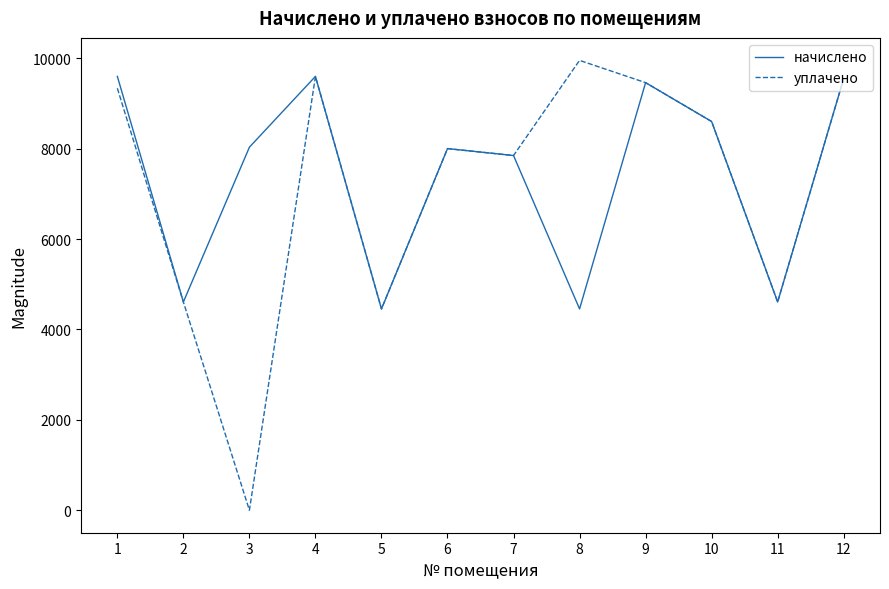

At which category does the chart reach its minimum across all series?

3